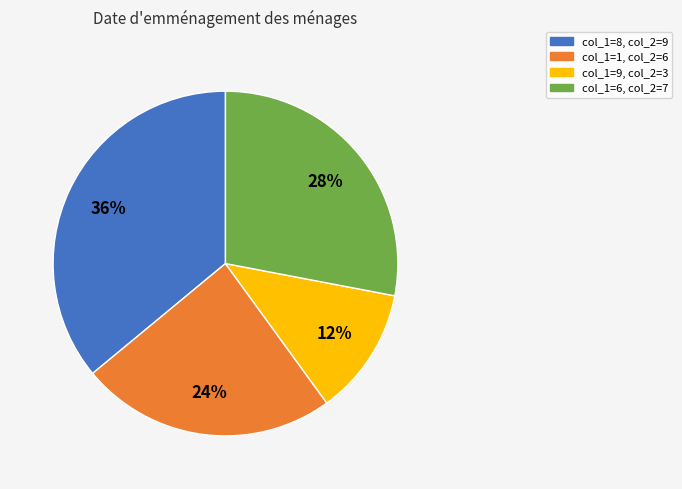

Count the number of slices in the pie.

4